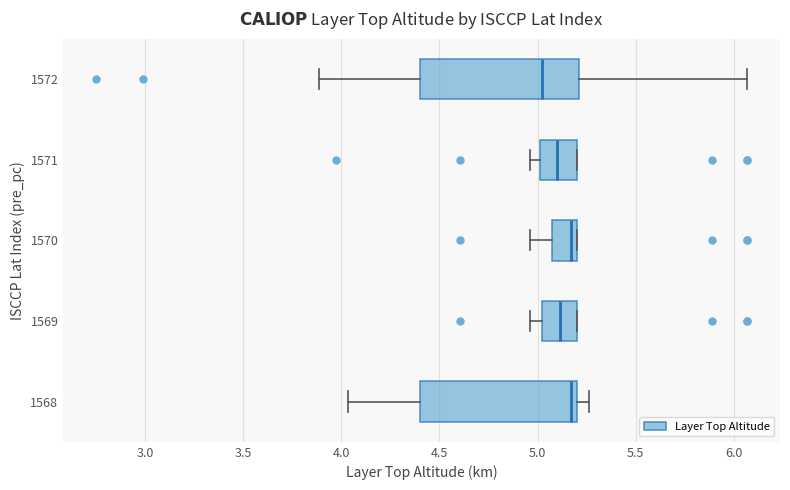

Reading bottom to top, transcribe this box plot: for each box, give where its median line is, the range the box spans, and where its two whiskers end, as read against the x-axis. The values are not printed on the chart, so give them approximately, as read against the axis.

1568: median 5.15, box 4.40 to 5.20, whiskers 4.05 to 5.25
1569: median 5.10, box 5.00 to 5.20, whiskers 4.95 to 5.20
1570: median 5.15, box 5.05 to 5.20, whiskers 4.95 to 5.20
1571: median 5.10, box 5.00 to 5.20, whiskers 4.95 to 5.20
1572: median 5.00, box 4.40 to 5.20, whiskers 3.90 to 6.05